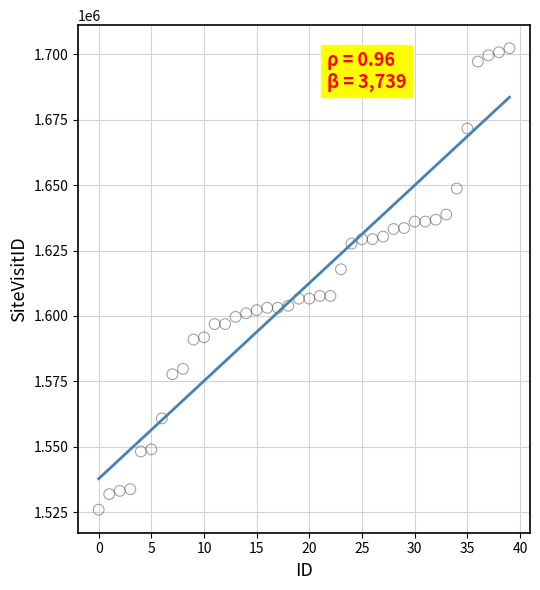

What is the range of Y values (max minus min)?

176342